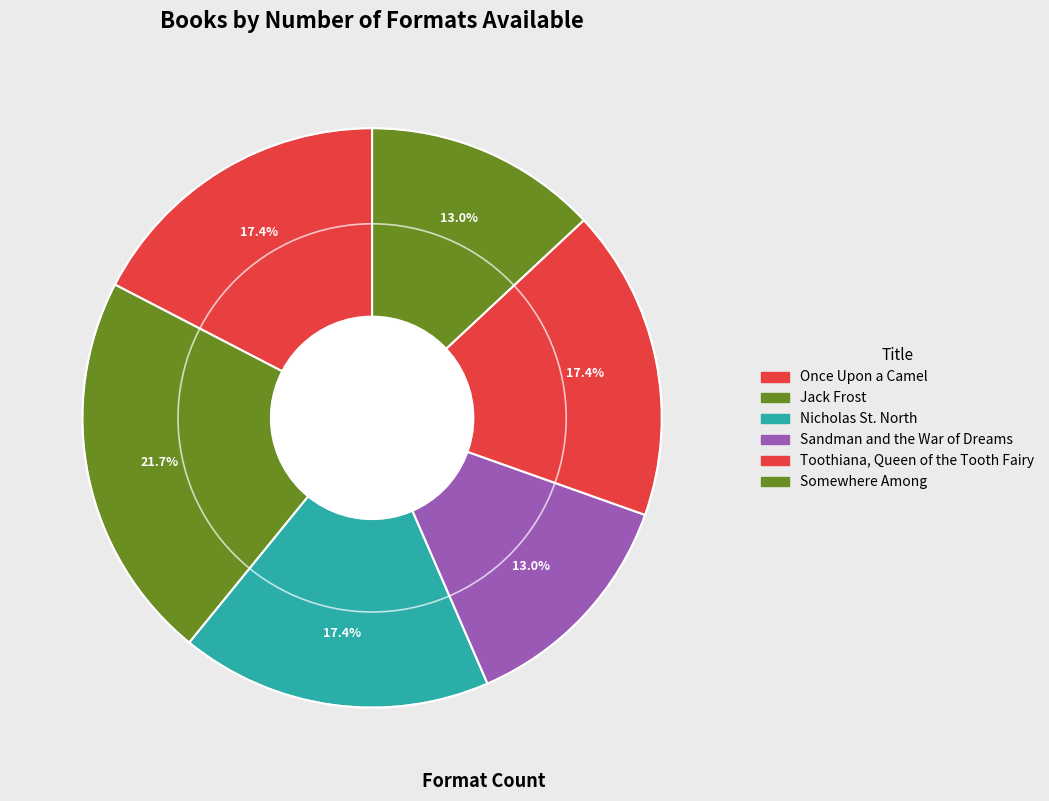

Do Somewhere Among and Toothiana, Queen of the Tooth Fairy together represent more than half of the pie?

No